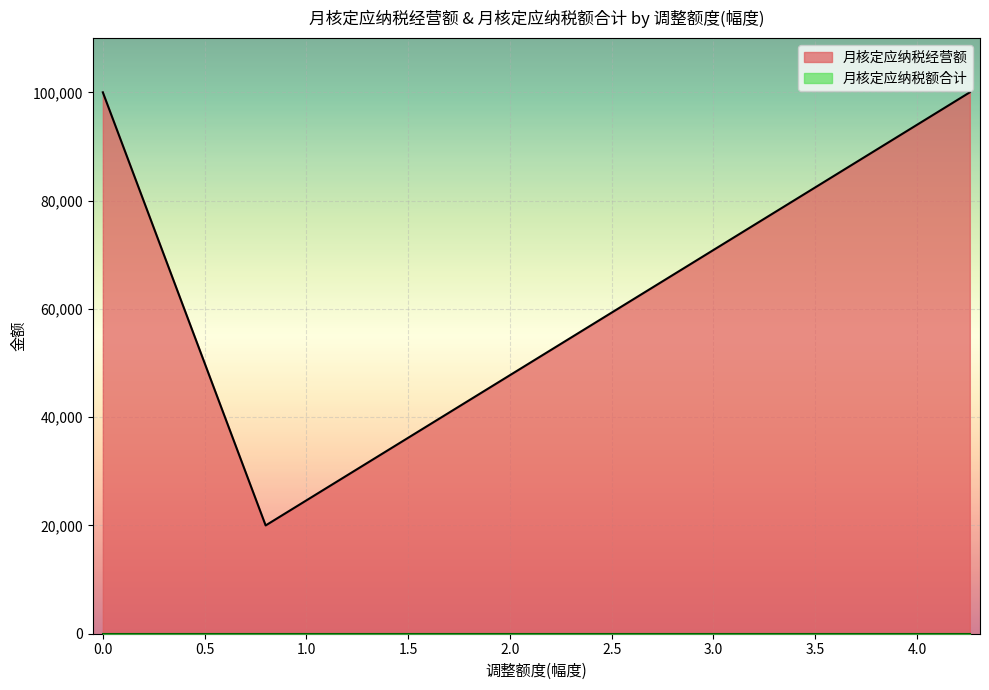

True or false: 月核定应纳税经营额 and 月核定应纳税额合计 intersect in this chart.

False